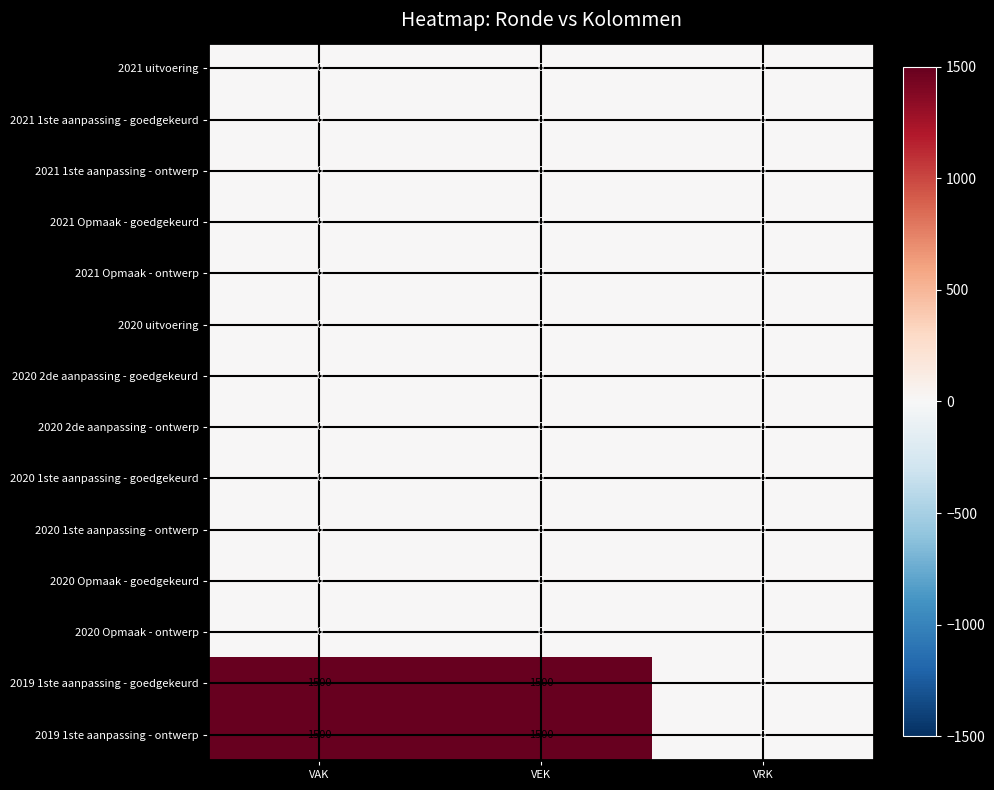

What is the spread (max minus min) of values at VAK?

1500